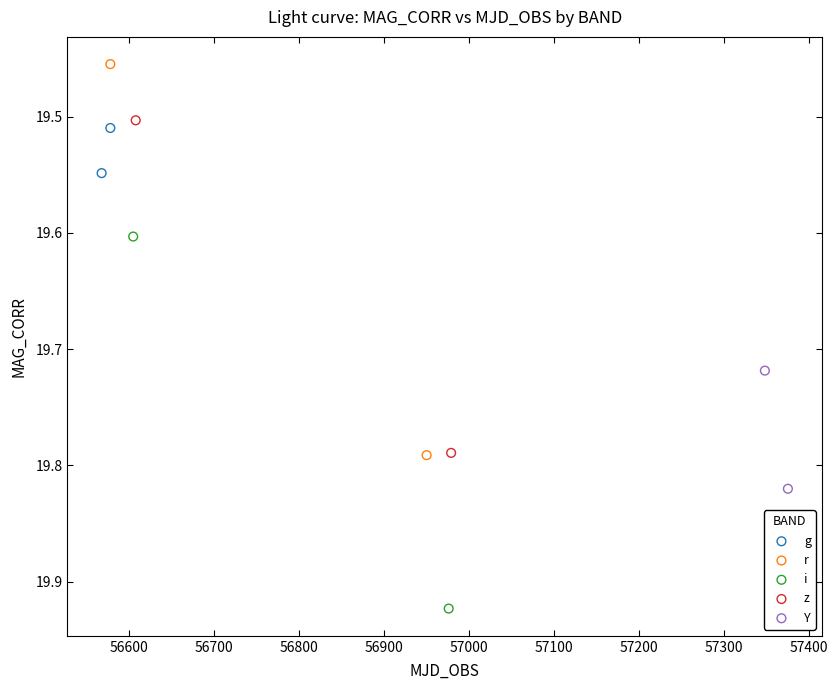

Which series contains the lowest Y value?

r